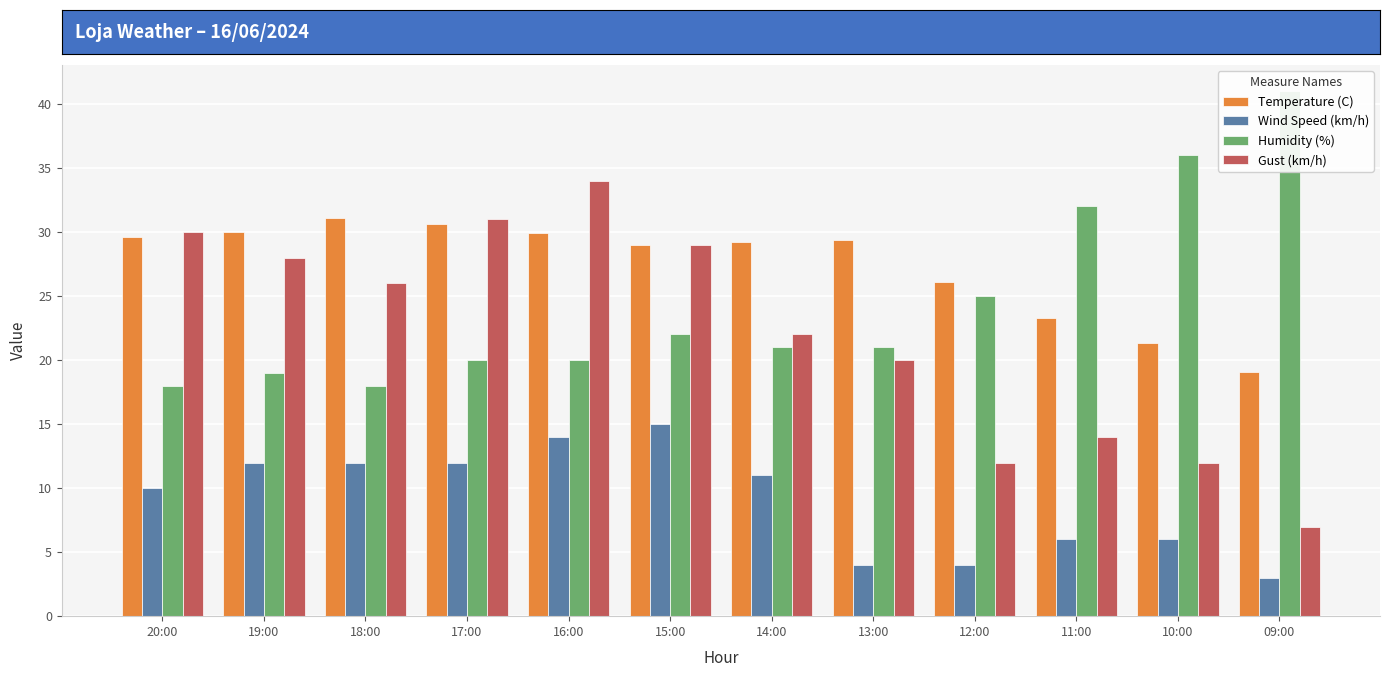

The value of Temperature (C) at 19:00 is 12.4. True or false?

False